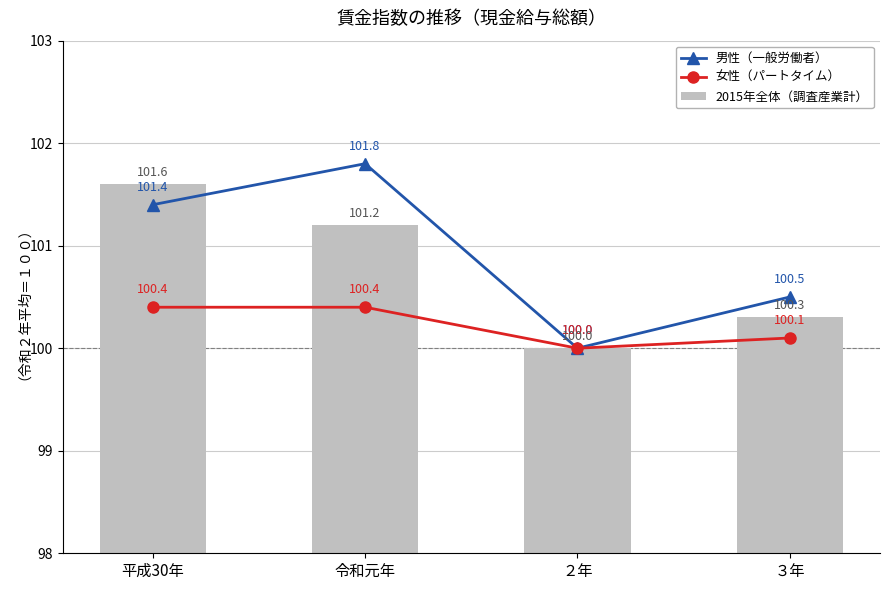

At which category does the chart reach its minimum across all series?

２年